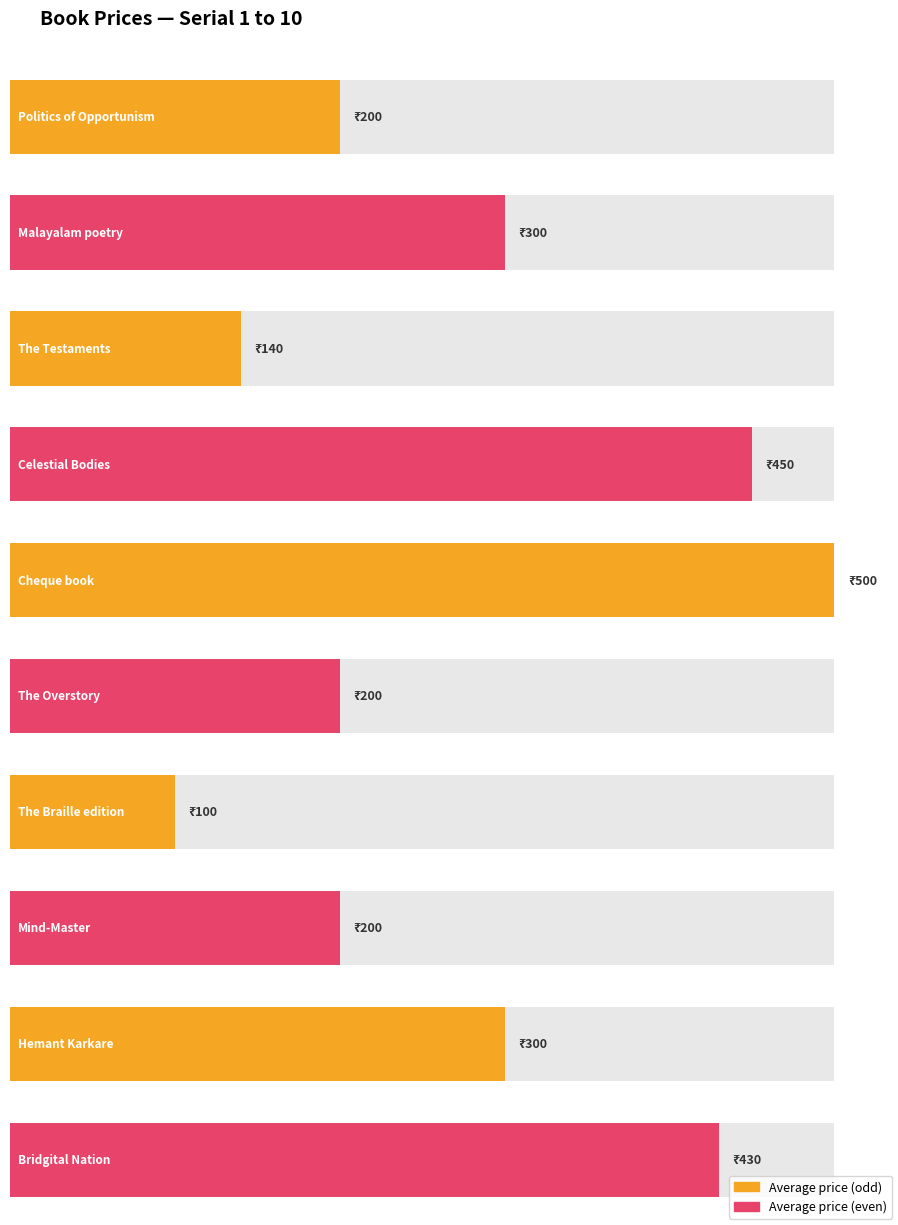

Reading left to right, transcribe all the data shown in this chart.

Politics of Opportunism=200	Malayalam poetry=300	The Testaments=140	Celestial Bodies=450	Cheque book=500	The Overstory=200	The Braille edition=100	Mind-Master=200	Hemant Karkare=300	Bridgital Nation=430